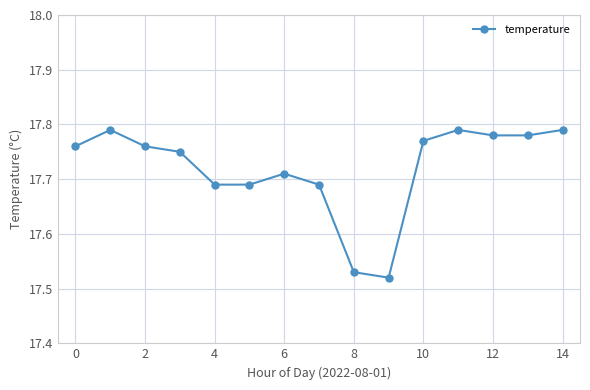

What is the difference between the second highest and second lowest values?

0.3